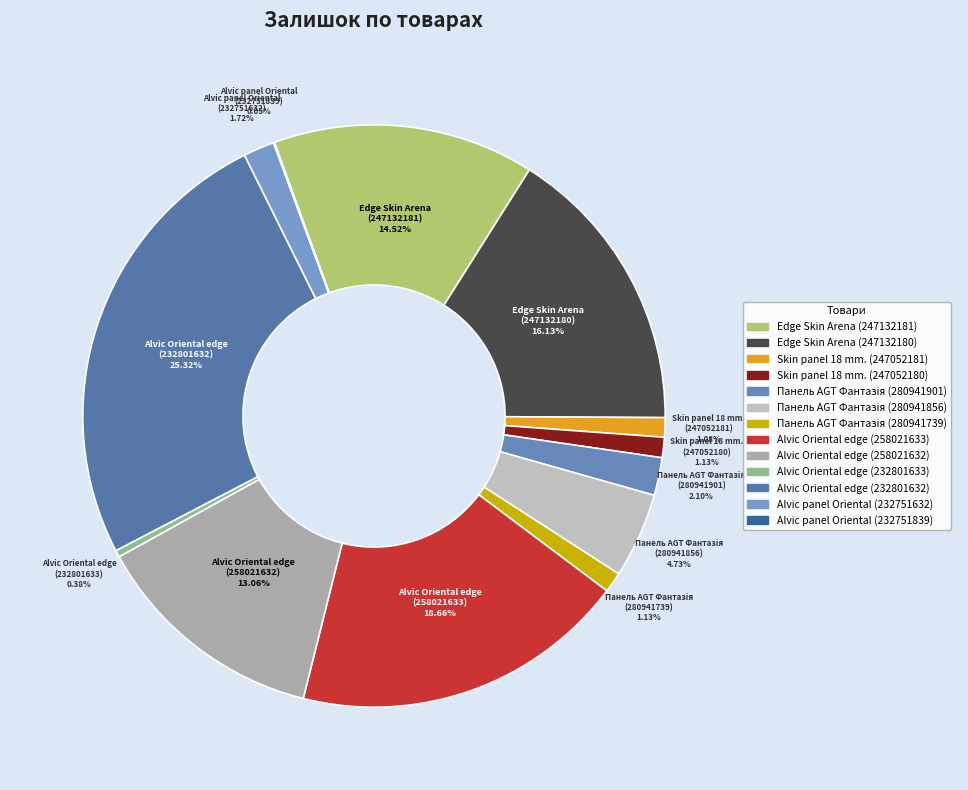

Which category has the smallest portion of the pie?

Alvic panel 18 mm. Oriental (232751839)